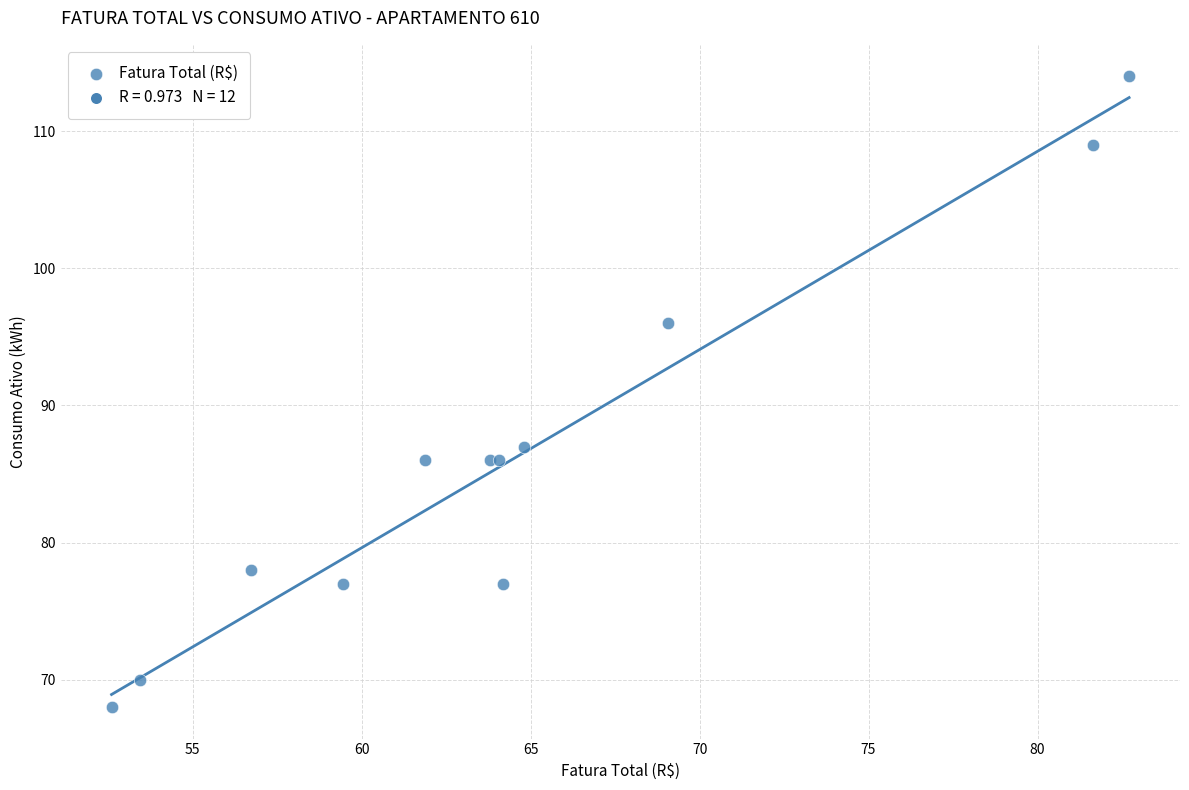

What Y value in the scatter plot is closest to 91?

87